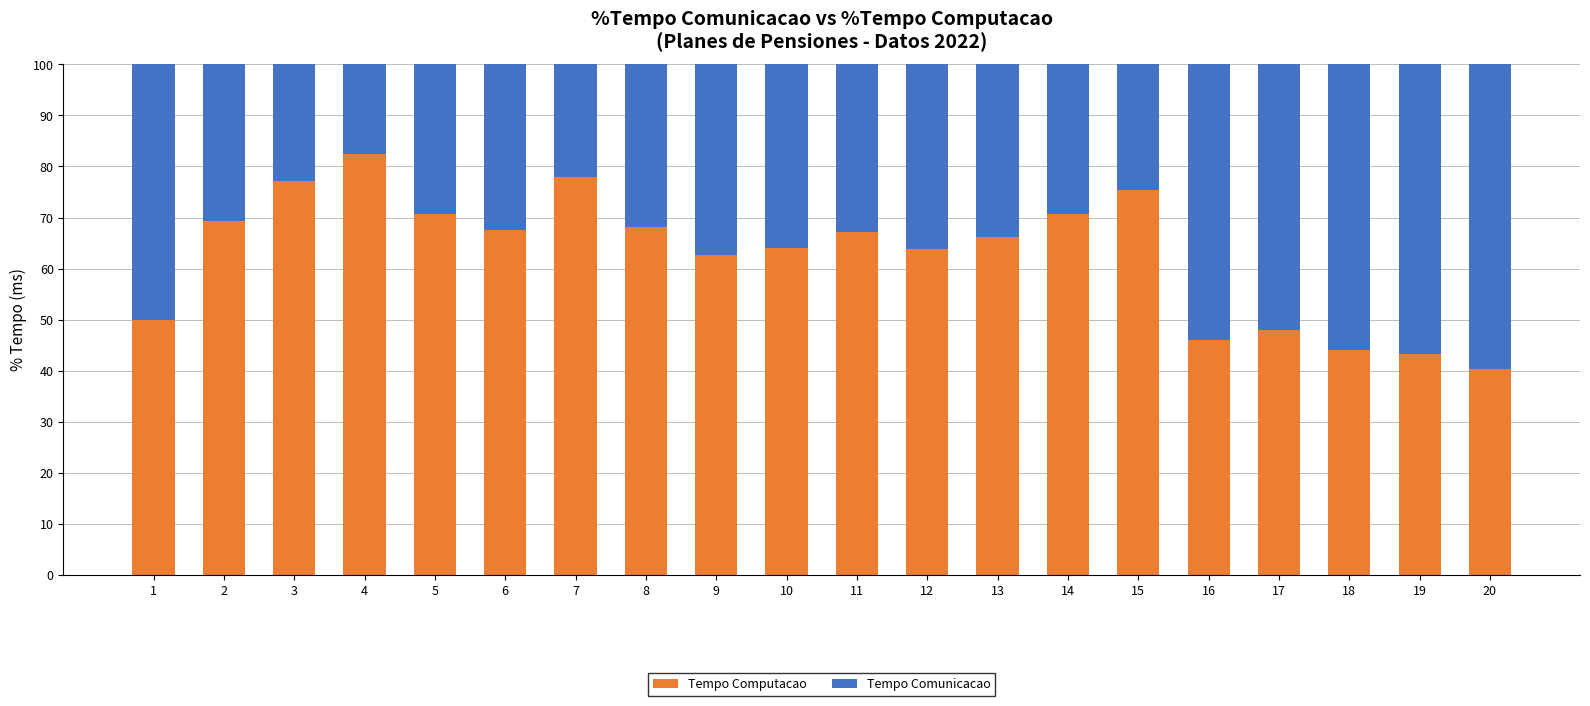

What is the difference between the maximum and minimum values in the Tempo Computacao series?

42.2